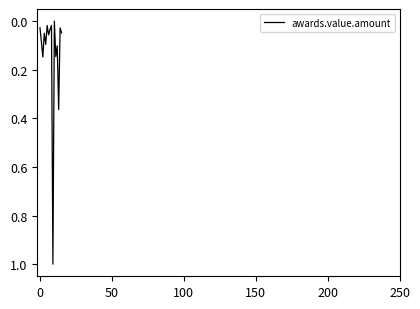

What is the difference between the maximum and minimum values?

1.0